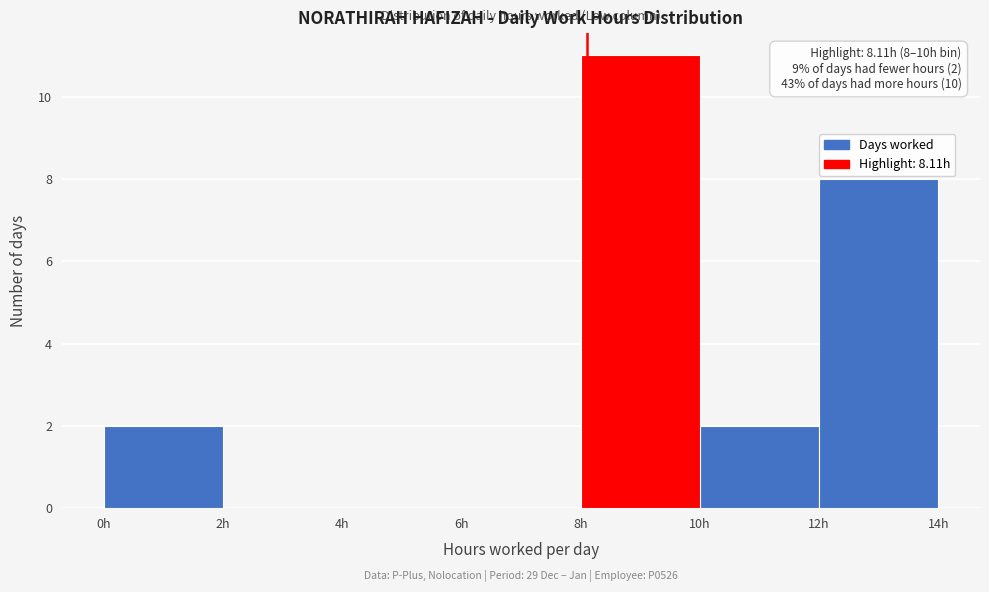

Over which range of the x-axis is the bar tallest?

8 to 10